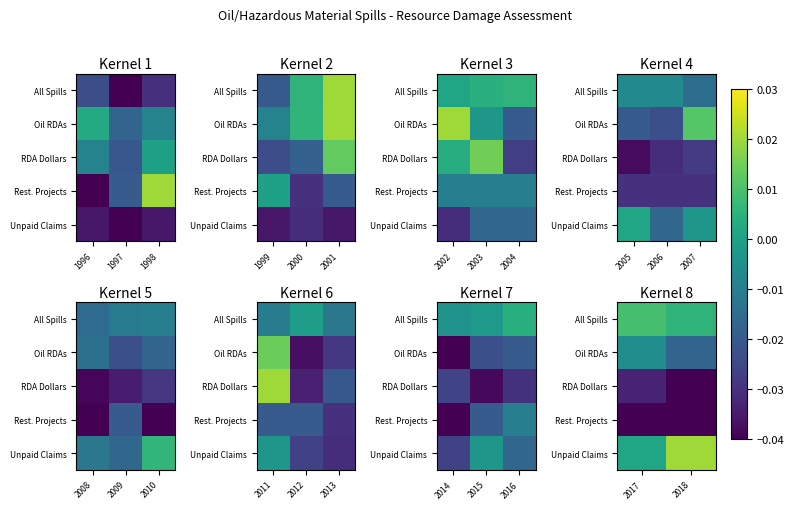

Is it true that Oil RDAs equals -0.0 at 2017?

False